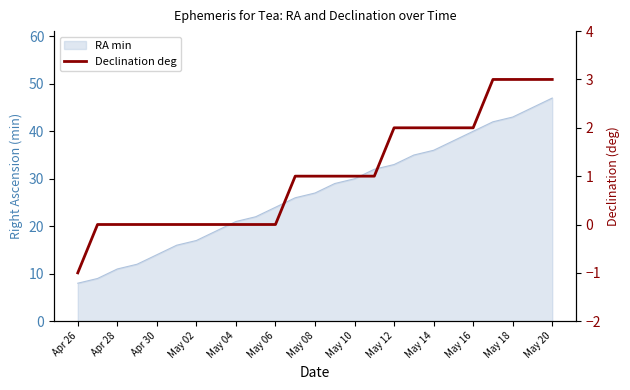

How many data points are above 1?

9